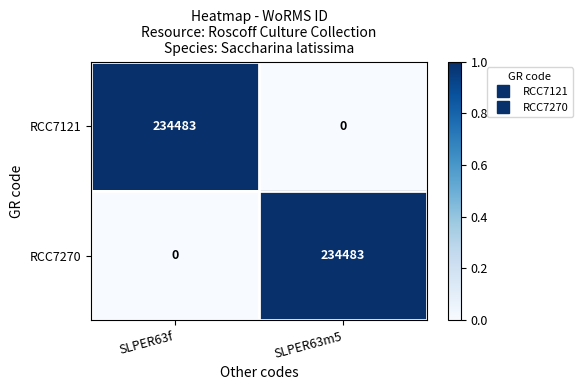

What is the sum of the RCC7121 values at SLPER63f and SLPER63m5?

234483